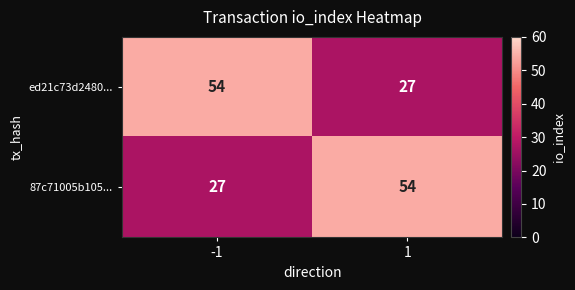

What is the total value across all series at 1?

81